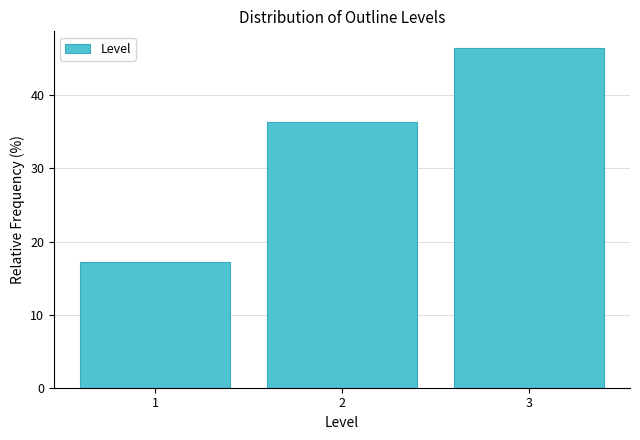

Reading left to right, transcribe this chart: for each bar, give the range it covers on the x-axis and its height. The values are not printed on the chart, so give them approximately, as read against the axis.

0.5 to 1.5: 17
1.5 to 2.5: 36
2.5 to 3.5: 46